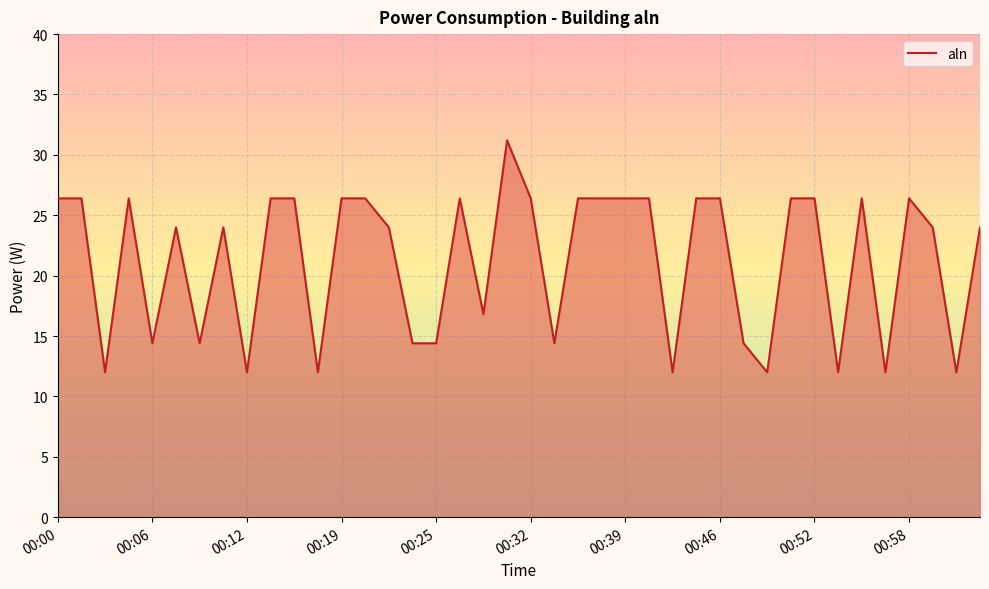

What is the maximum value shown in the chart?

31.2